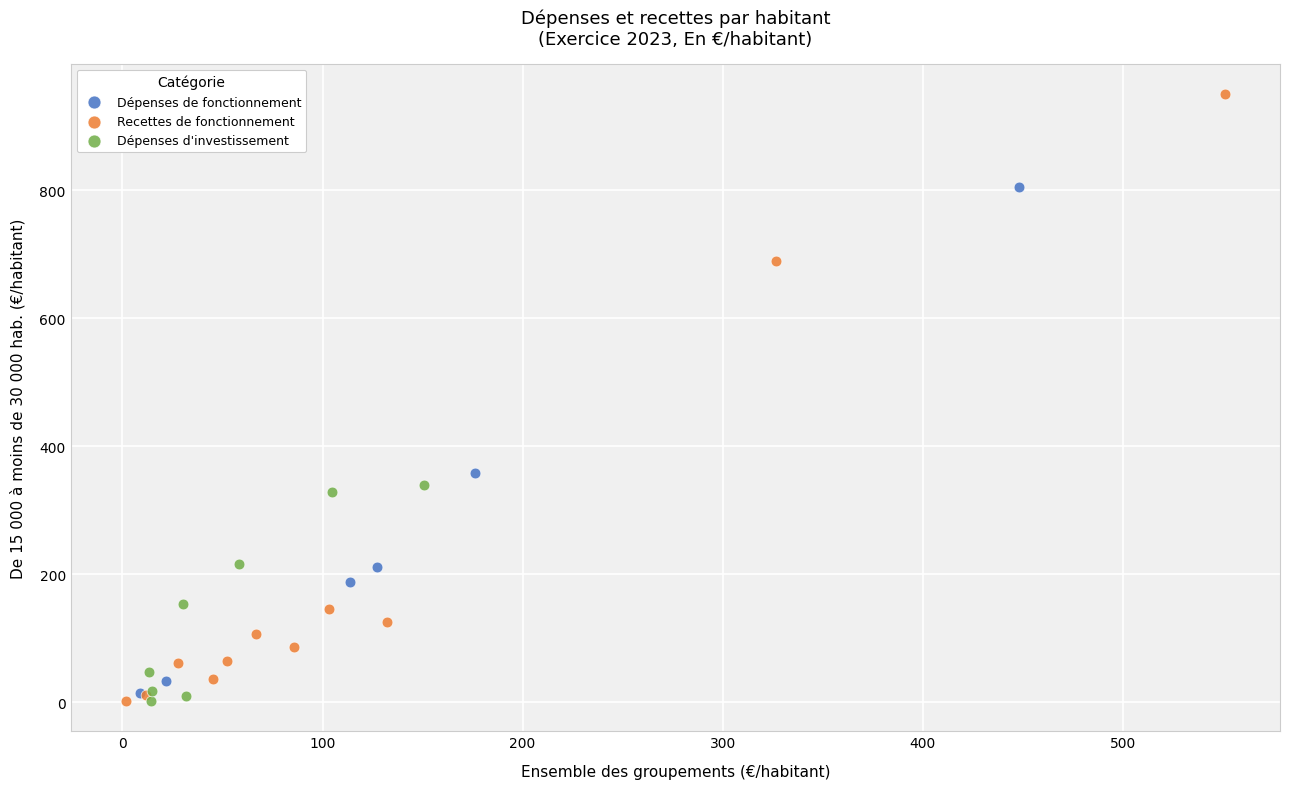

Which series has the largest Y range (max minus min)?

Recettes de fonctionnement